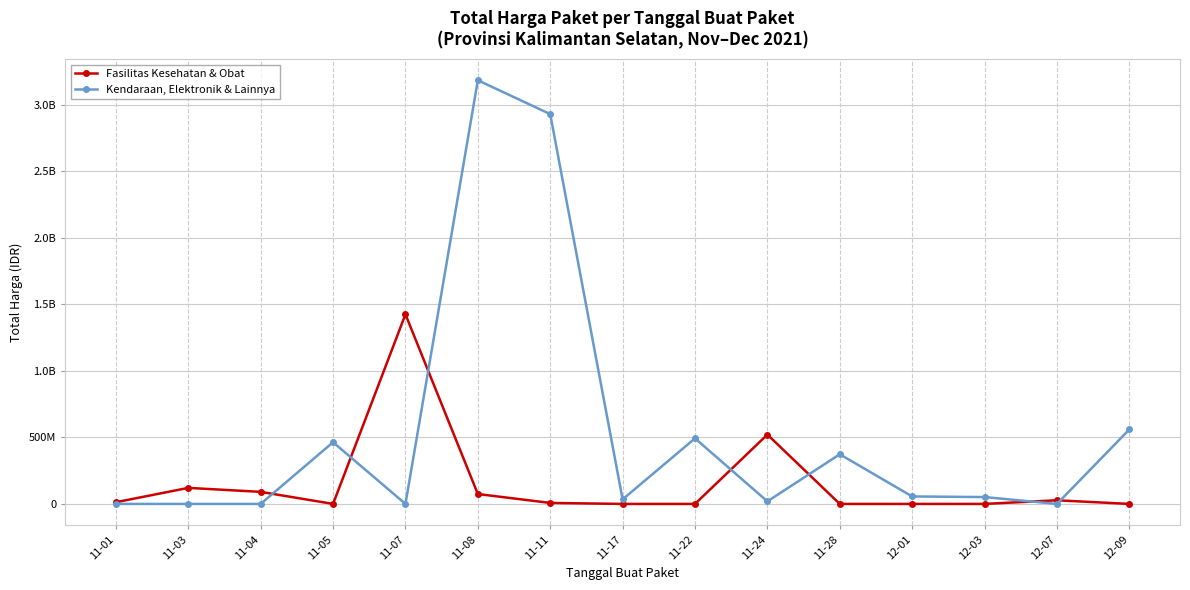

At how many categories does at least one series exceed 2987339386?

1